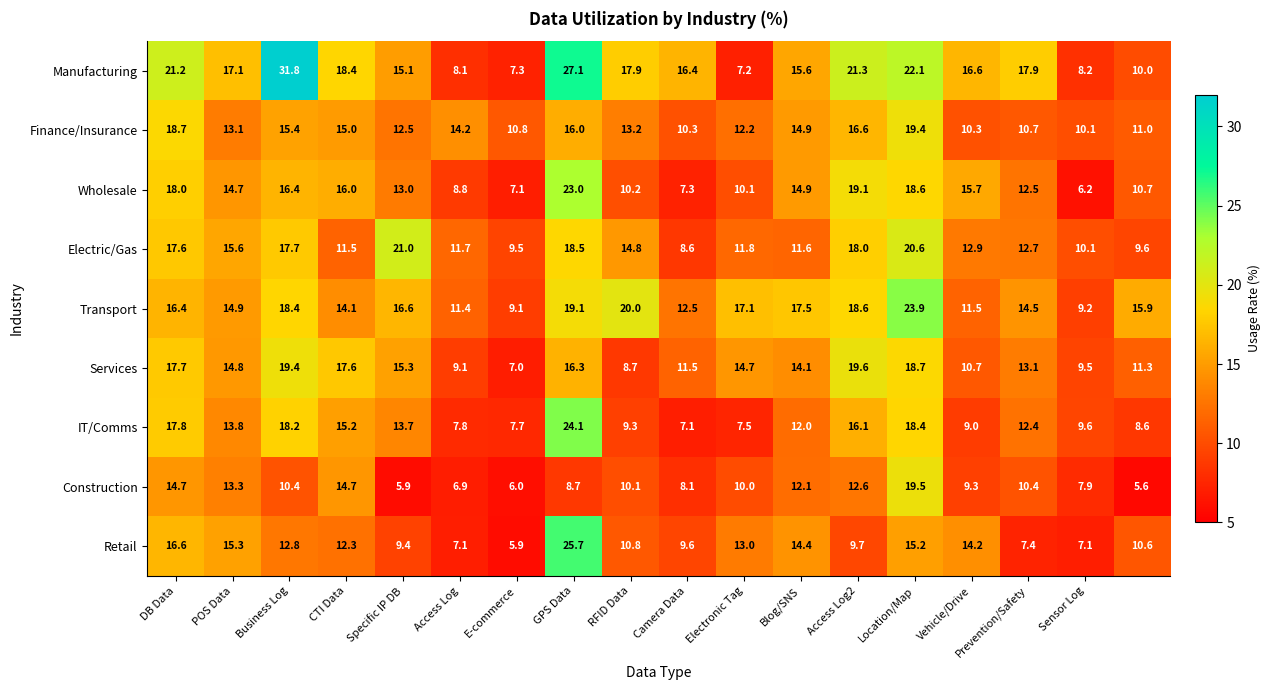

Rank the series by their maximum value, from lowest to highest.

Finance/Insurance, Construction, Services, Electric/Gas, Wholesale, Transport, IT/Comms, Retail, Manufacturing